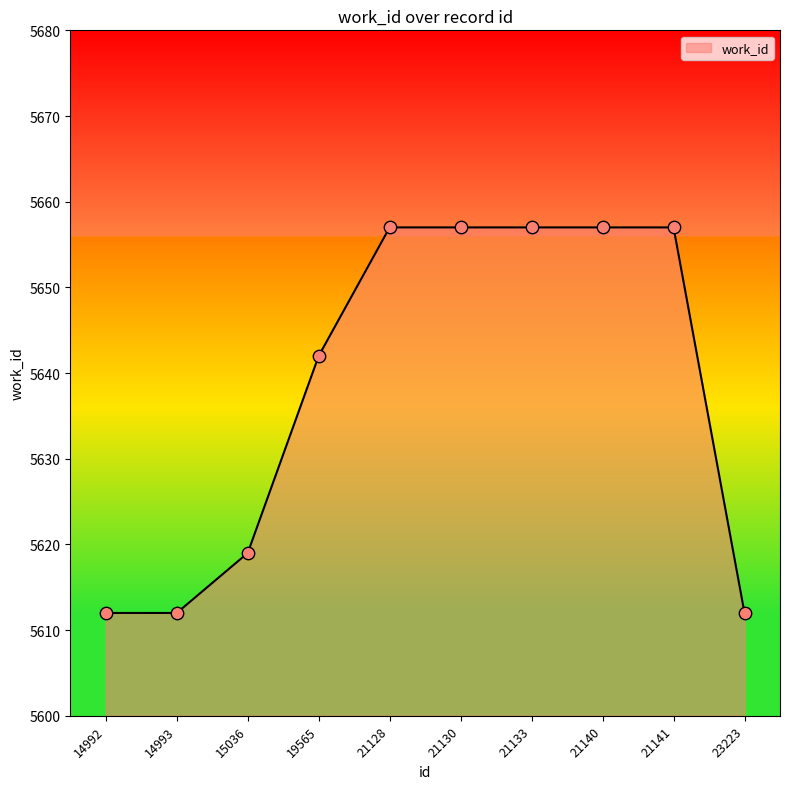

Approximately how many times larger is the value at 23223 compared to 14992?

1.0